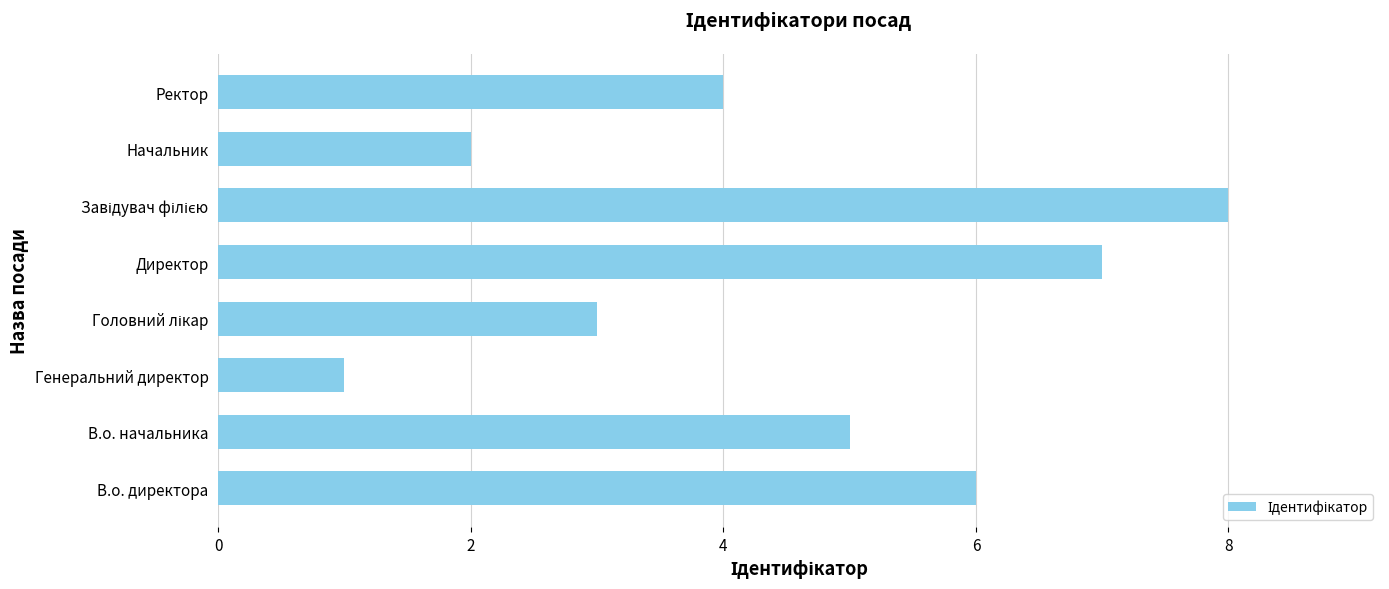

What is the sum of the values at Директор and Ректор?

11